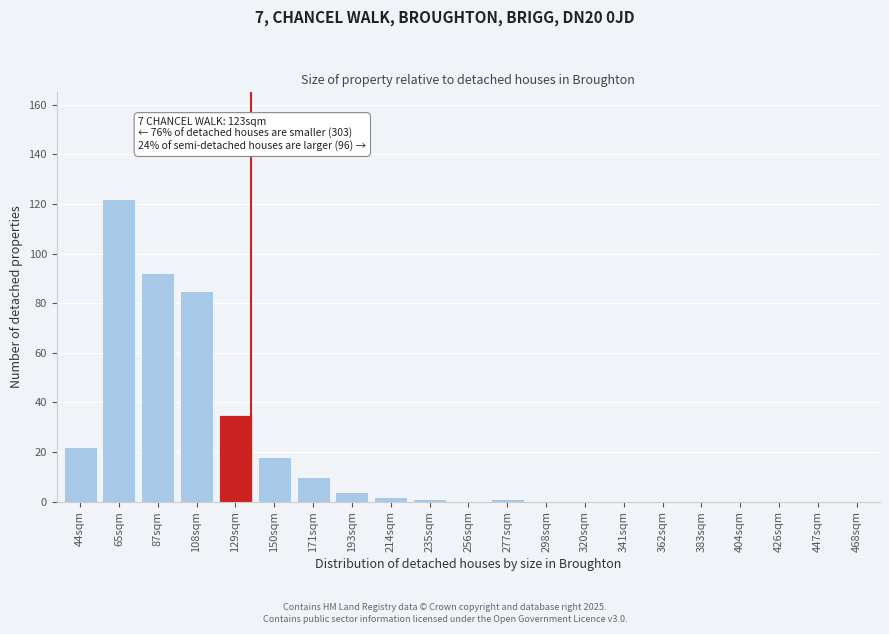

Reading left to right, extract all data points from this chart.

44sqm=22	65sqm=122	87sqm=92	108sqm=85	129sqm=35	150sqm=18	171sqm=10	193sqm=4	214sqm=2	235sqm=1	256sqm=0	277sqm=1	298sqm=0	320sqm=0	341sqm=0	362sqm=0	383sqm=0	404sqm=0	426sqm=0	447sqm=0	468sqm=0